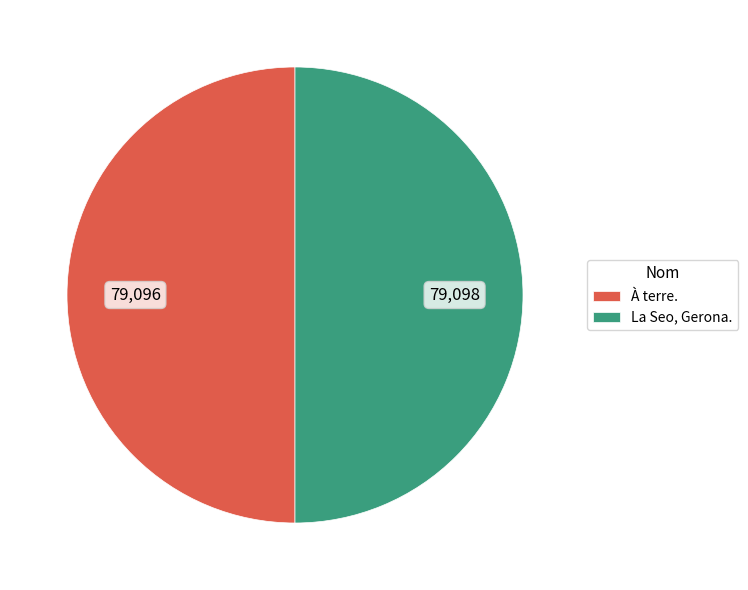

What is the ratio of the value at La Seo, Gerona. to the value at À terre.?

1.0